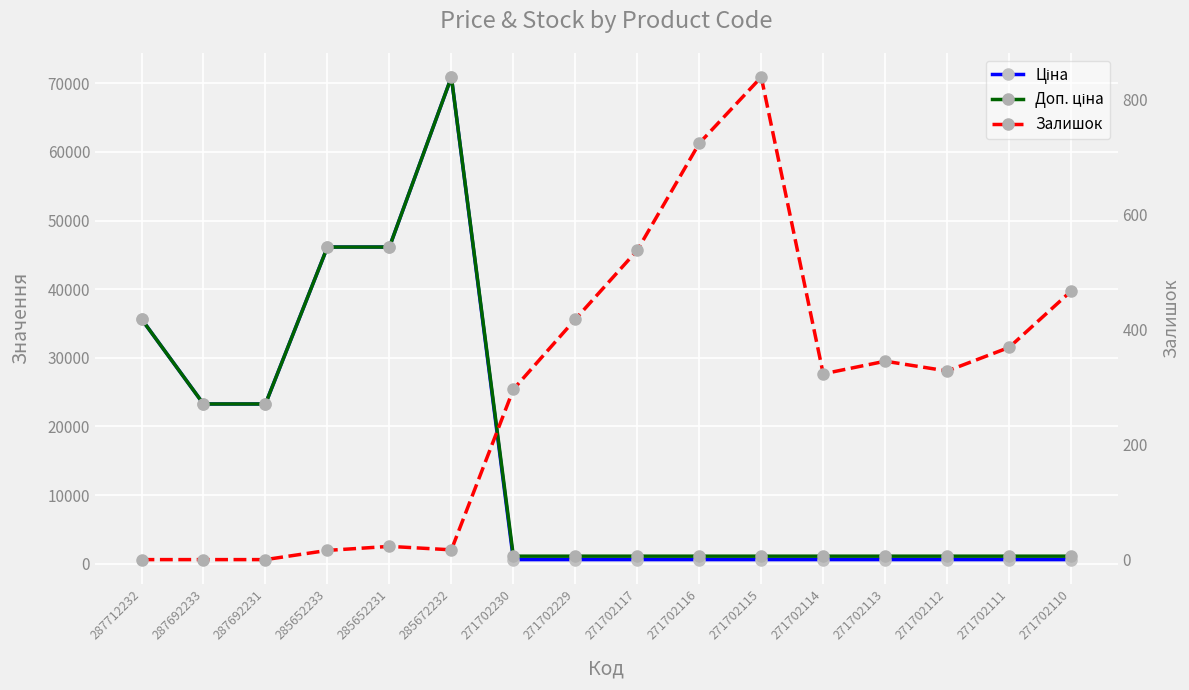

The value of Доп. ціна at 285652233 is 11194.6. True or false?

False